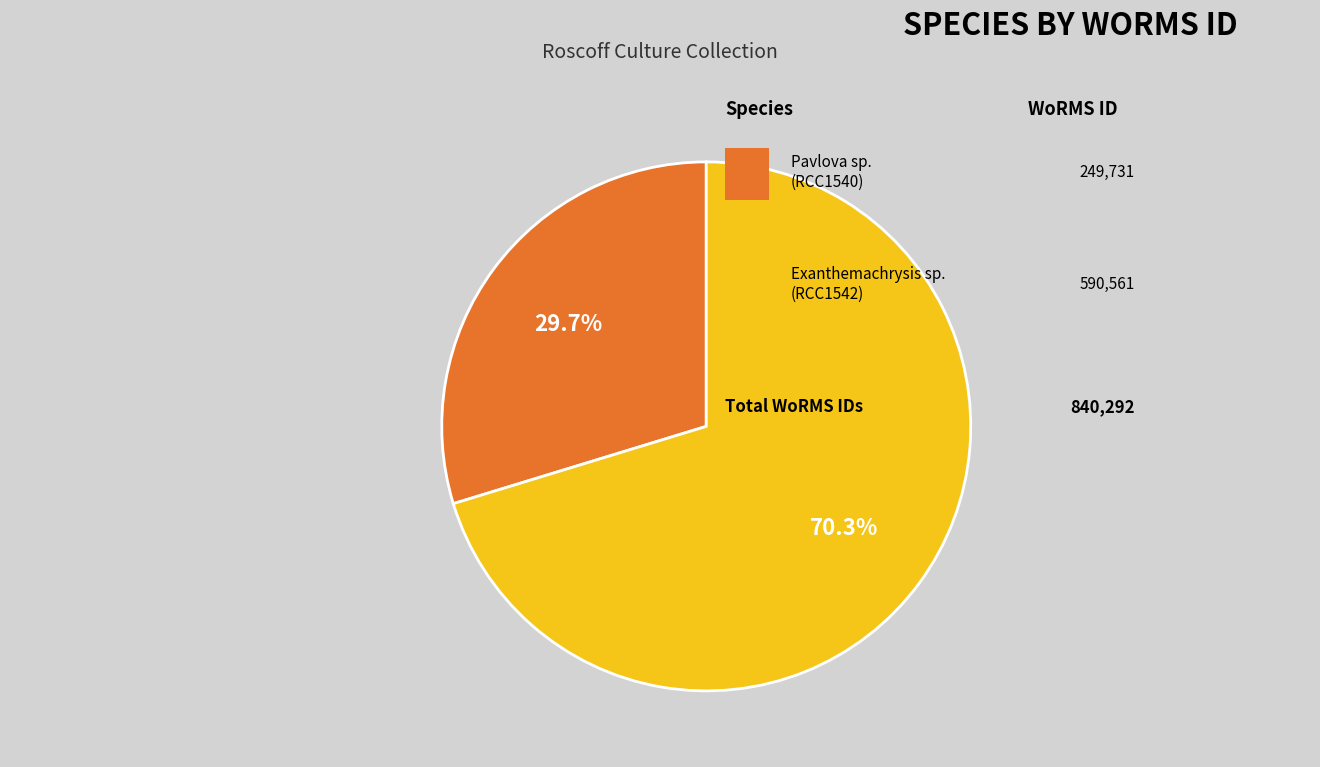

Does any single category account for the majority?

Yes